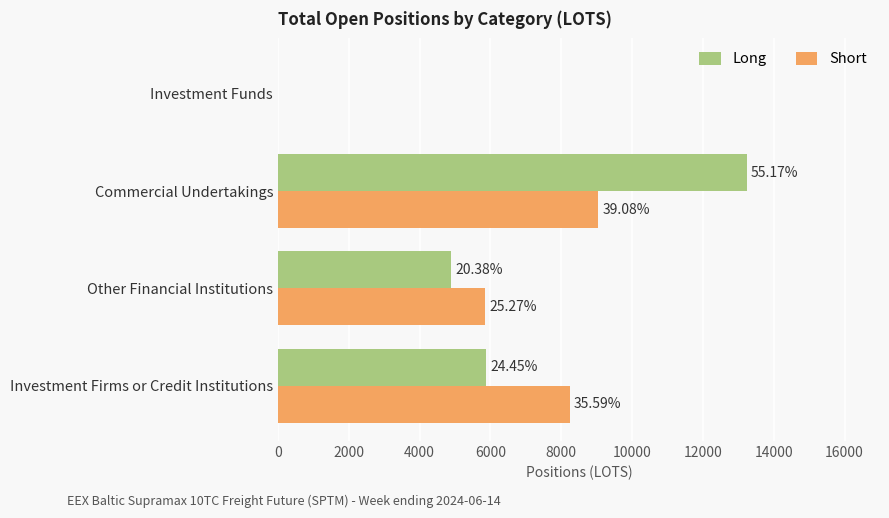

What are all the series names shown in the legend?

Long, Short